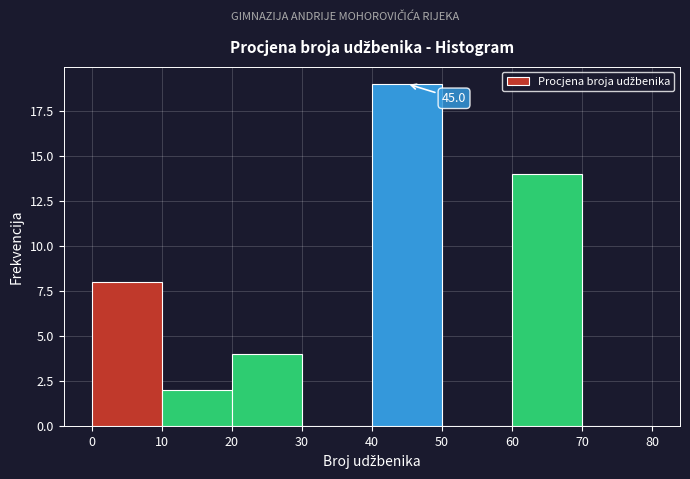

Over which range of the x-axis is the bar tallest?

40 to 50